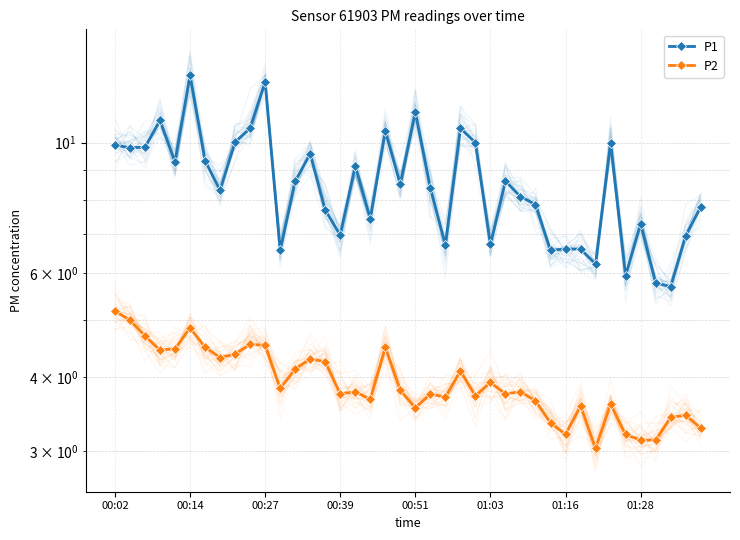

True or false: P1 and P2 cross at least once.

False